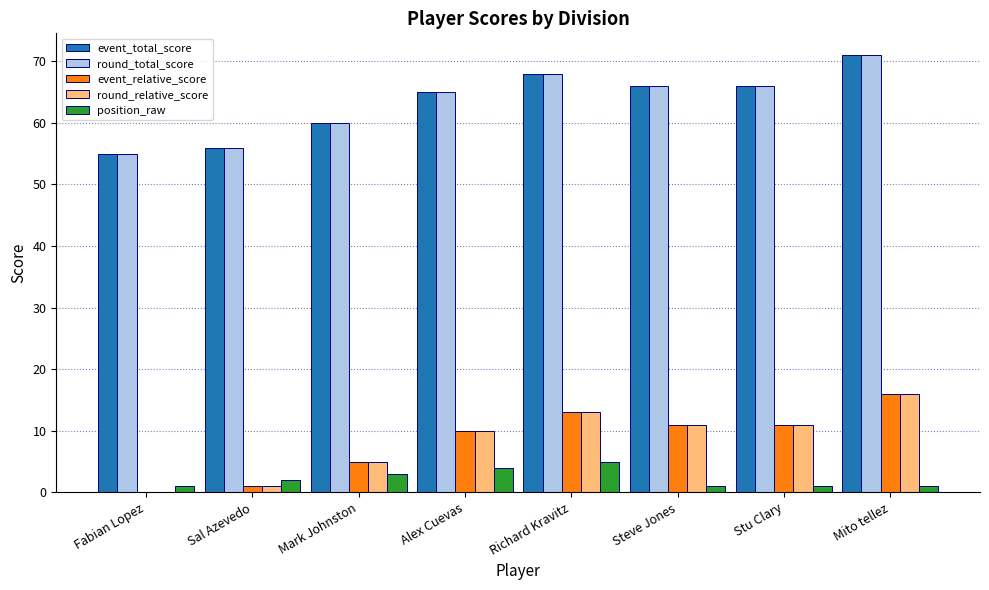

What is the greatest value displayed?

71